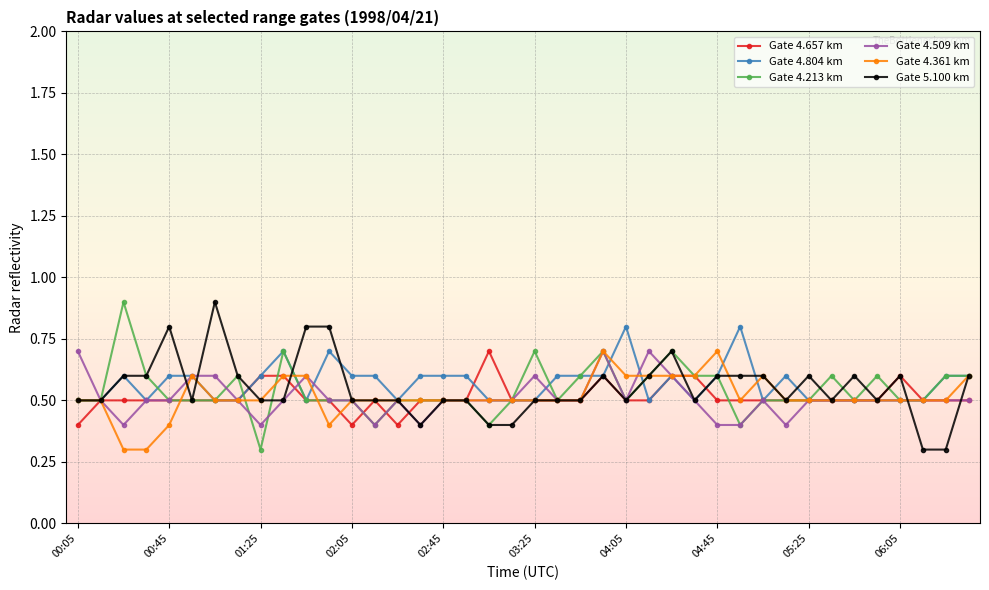

What is the difference between the maximum and minimum values in the Gate 4.361 km series?

0.4